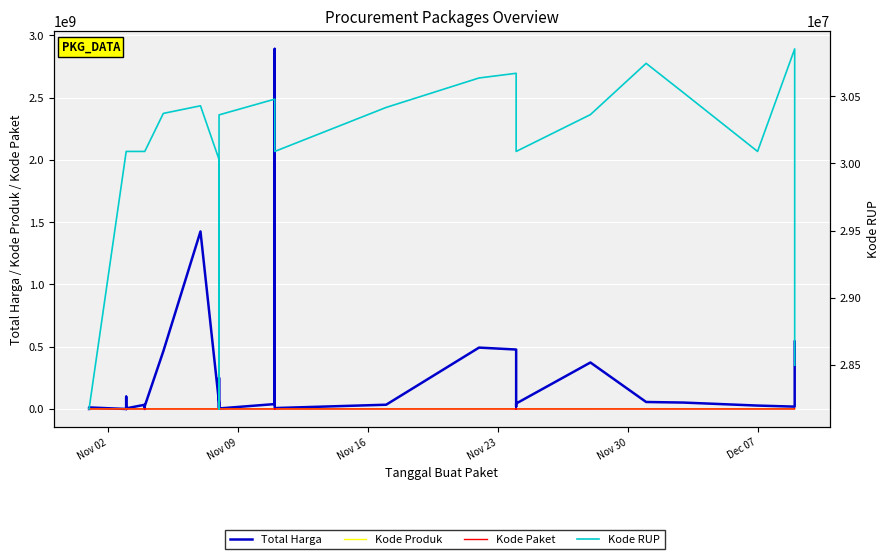

What is the value of the Total Harga point at the 12th from the left?

32441200